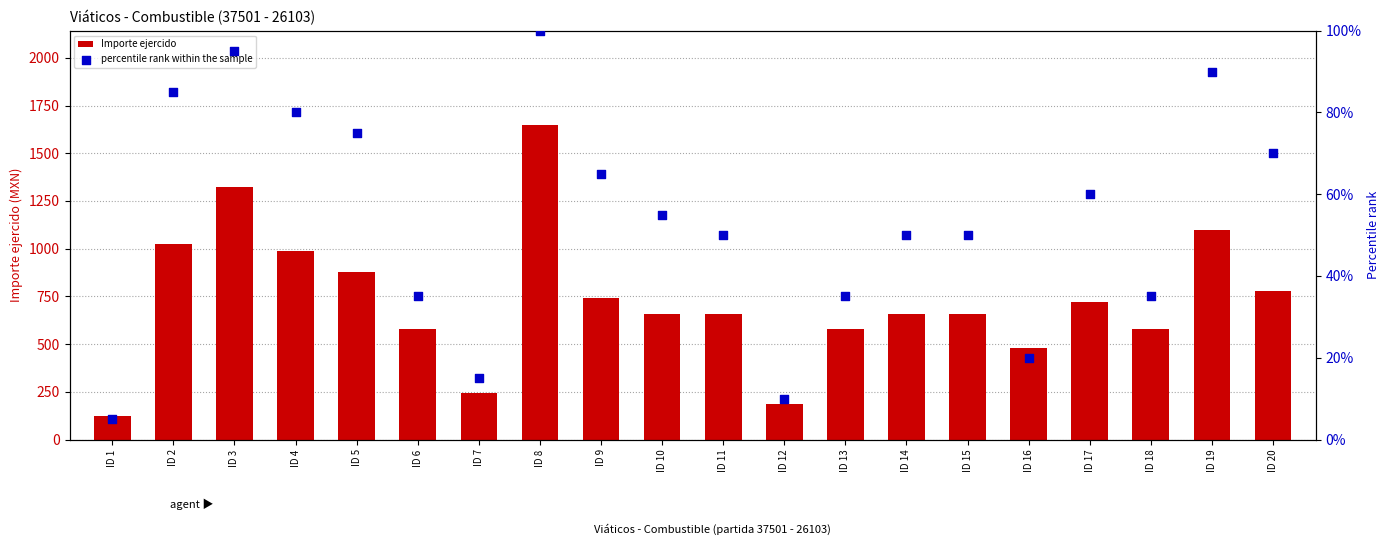

At which category is the sum across all series the highest?

ID 8